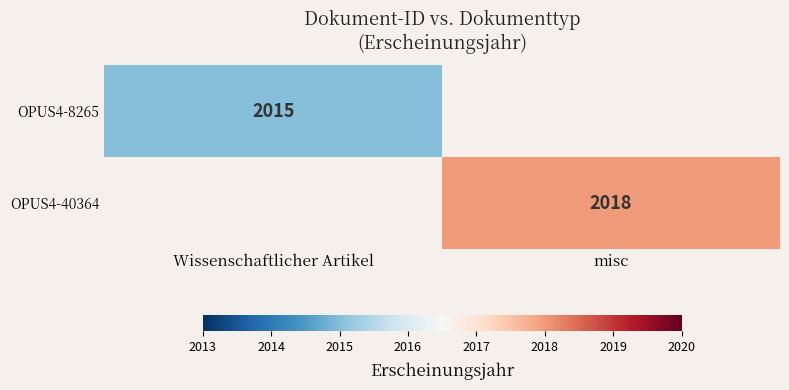

Is it true that OPUS4-40364 equals 2018 at misc?

True